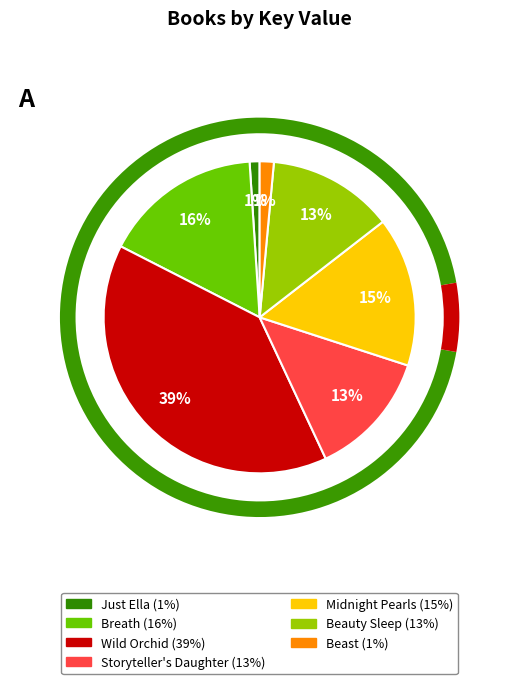

To the nearest percent, what portion does Beauty Sleep represent?

13%